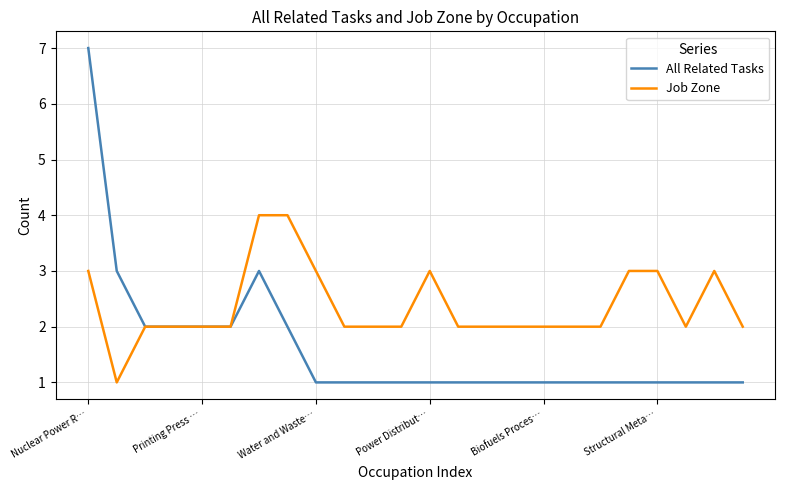

What are all the series names shown in the legend?

All Related Tasks, Job Zone